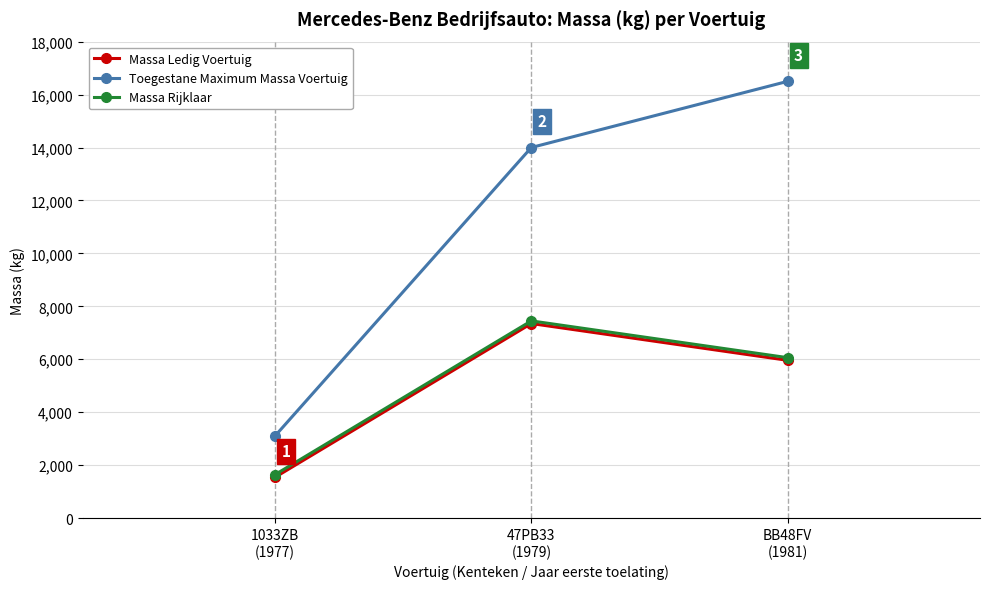

How many data points does each series have?

3